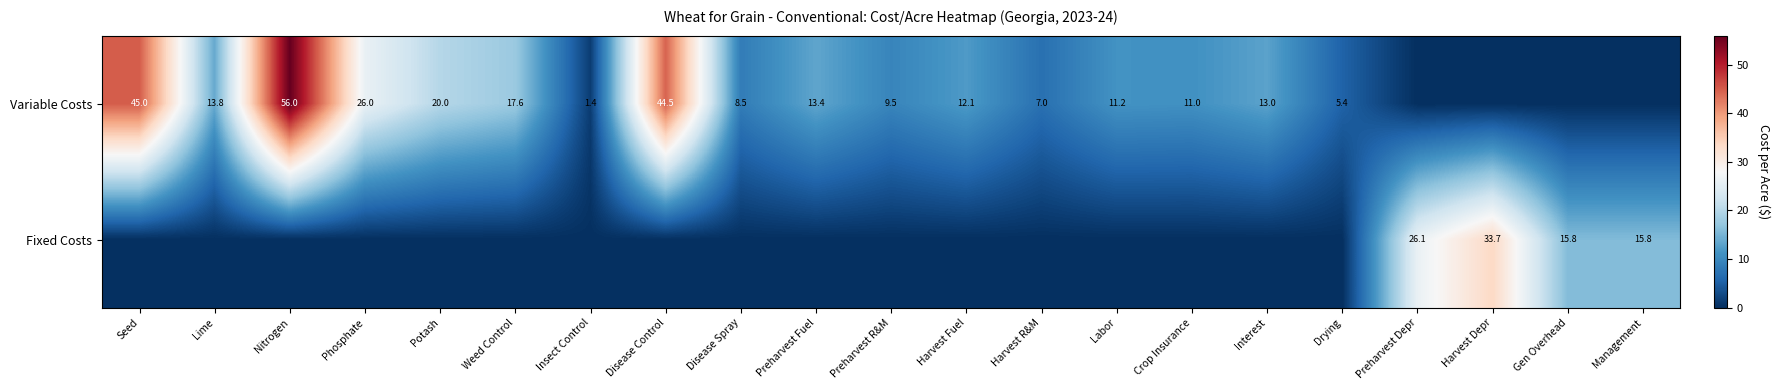

The value of Fixed Costs at Harvest Depr is 33.7. True or false?

True